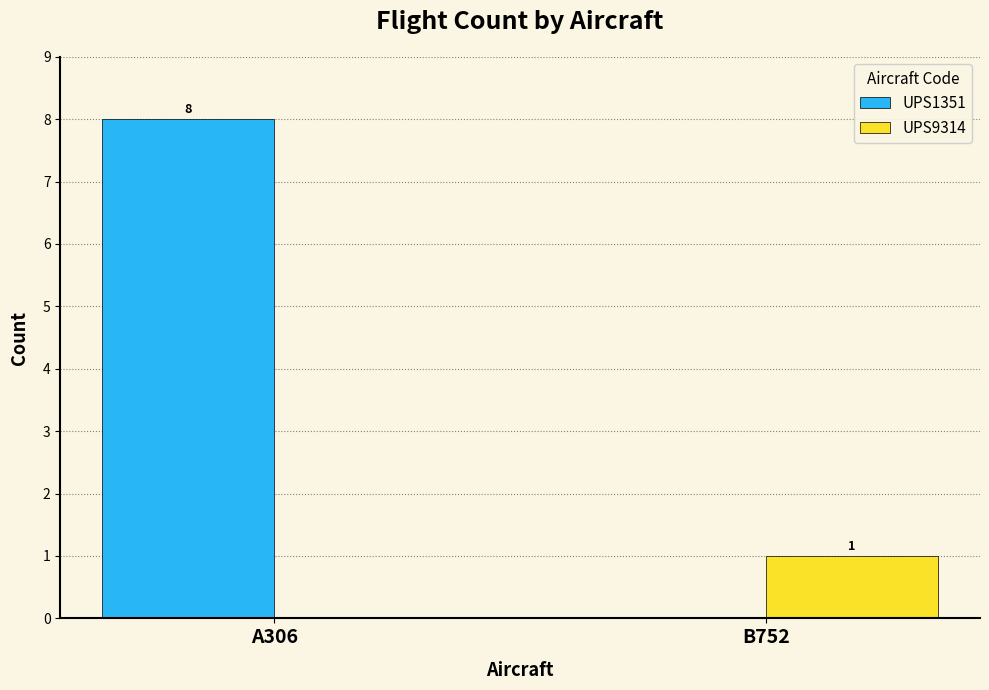

The UPS9314 series shows 1 at B752. True or false?

True